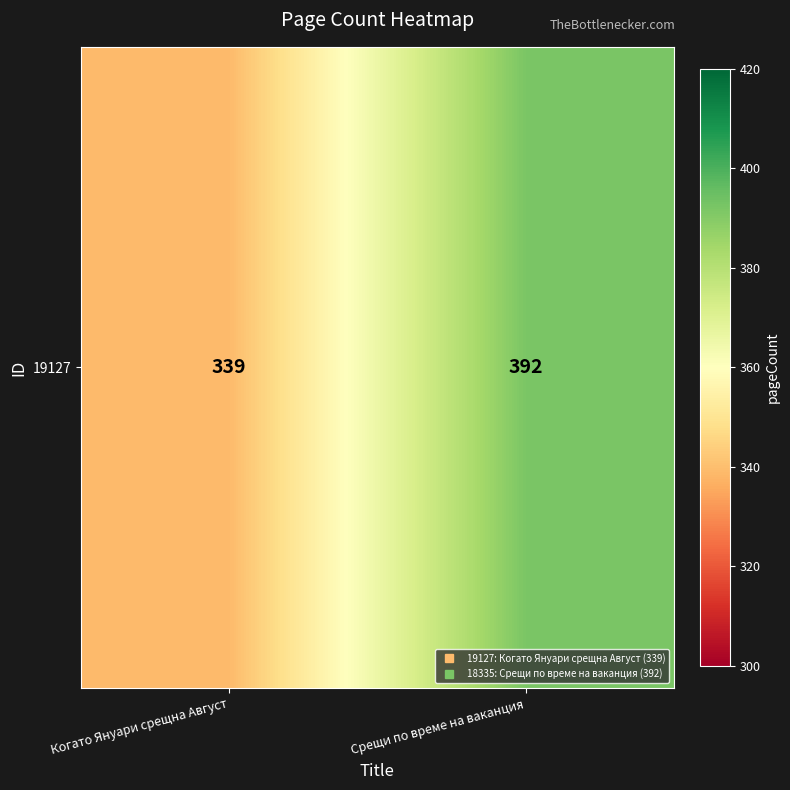

Reading left to right, list all the values displayed in this chart.

339	392